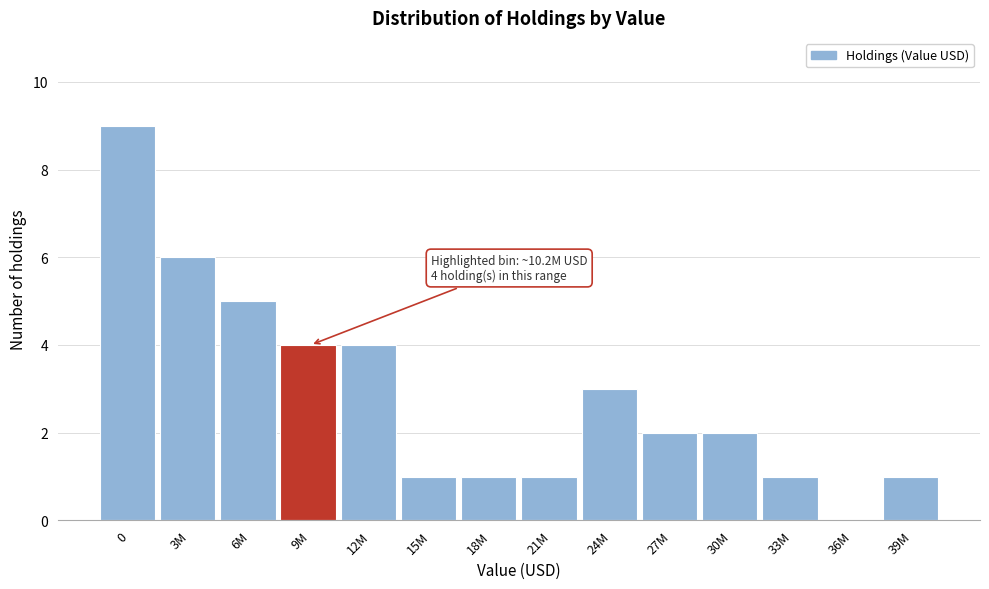

Reading left to right, list all the values displayed in this chart.

0=9	3M=6	6M=5	9M=4	12M=4	15M=1	18M=1	21M=1	24M=3	27M=2	30M=2	33M=1	36M=0	39M=1